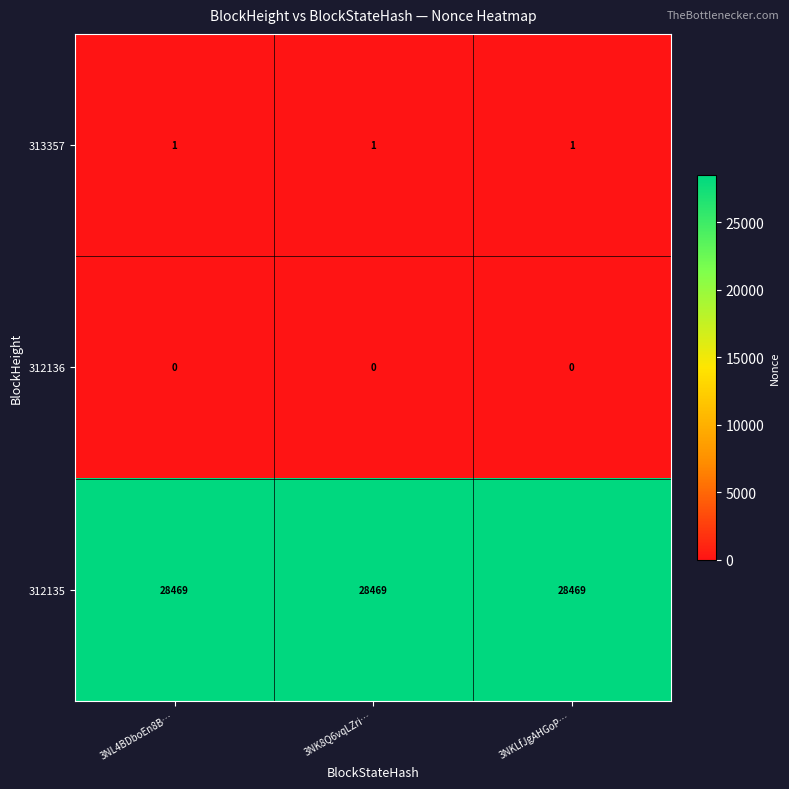

What value does the 312135 series have at 3NK8Q6vqLZri…?

28469